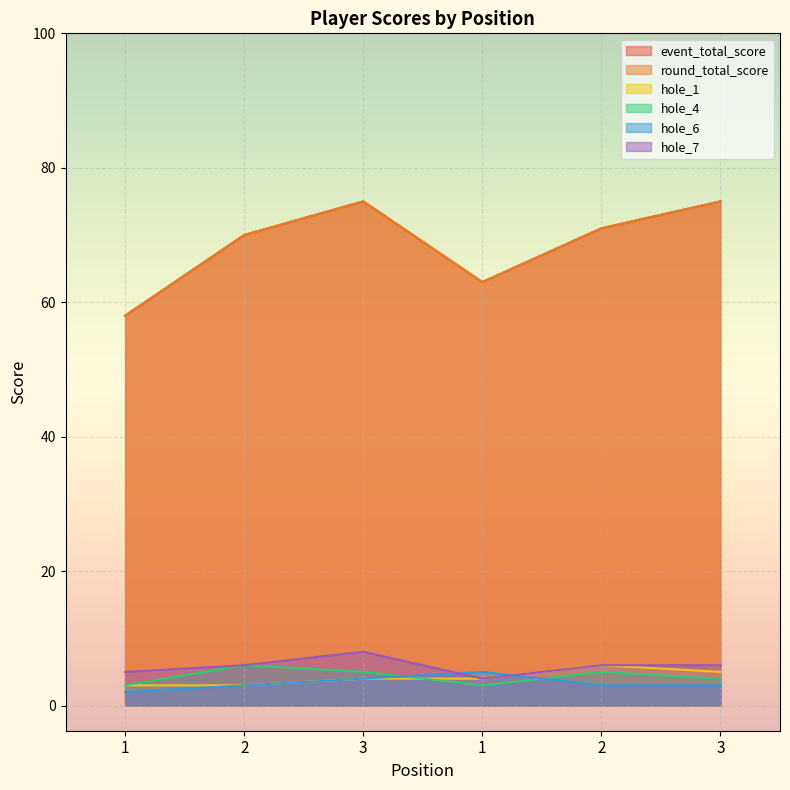

What is the sum of all hole_4 values?

26